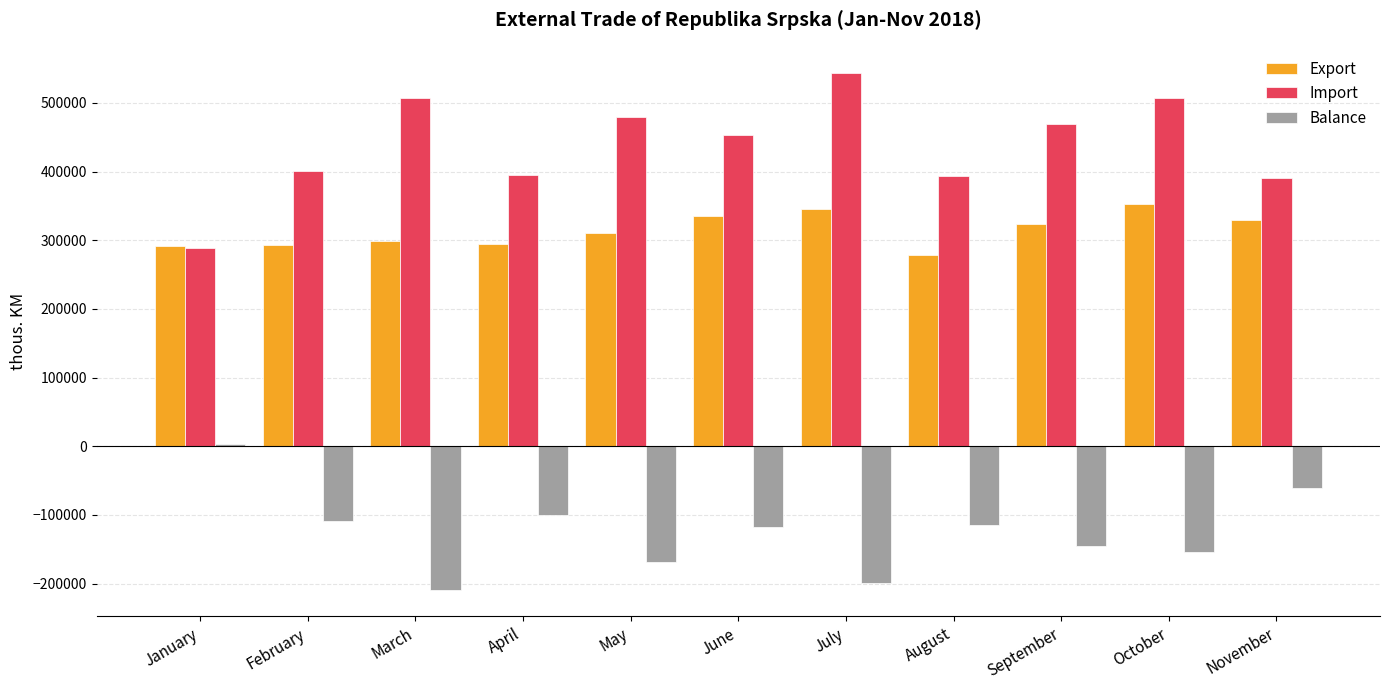

What is the spread (max minus min) of values at February?

508965